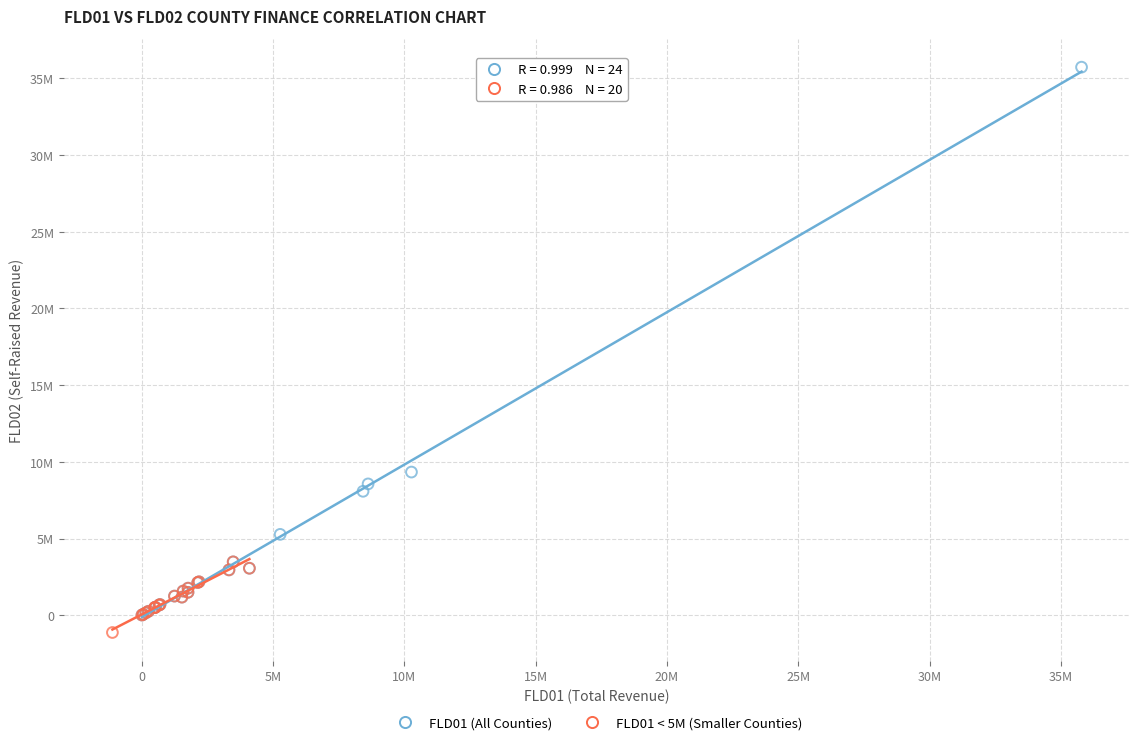

What are all the series names shown in the legend?

FLD01 (All Counties), FLD01 < 5M (Smaller Counties)